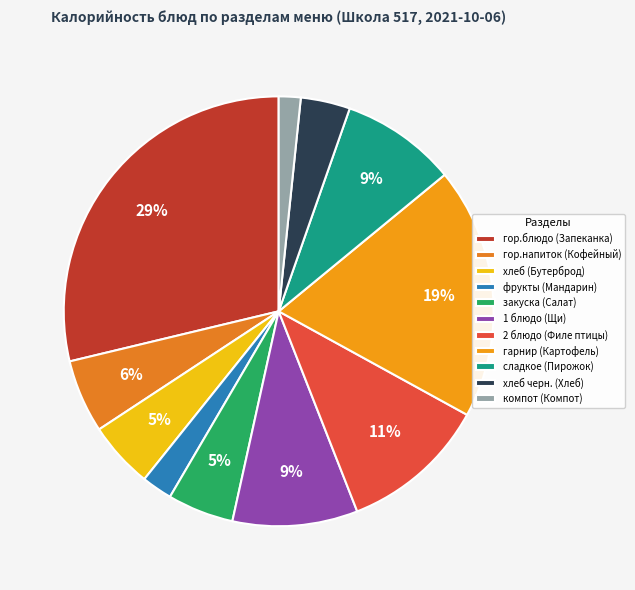

What percentage is the компот (Компот) slice, to the nearest percent?

2%